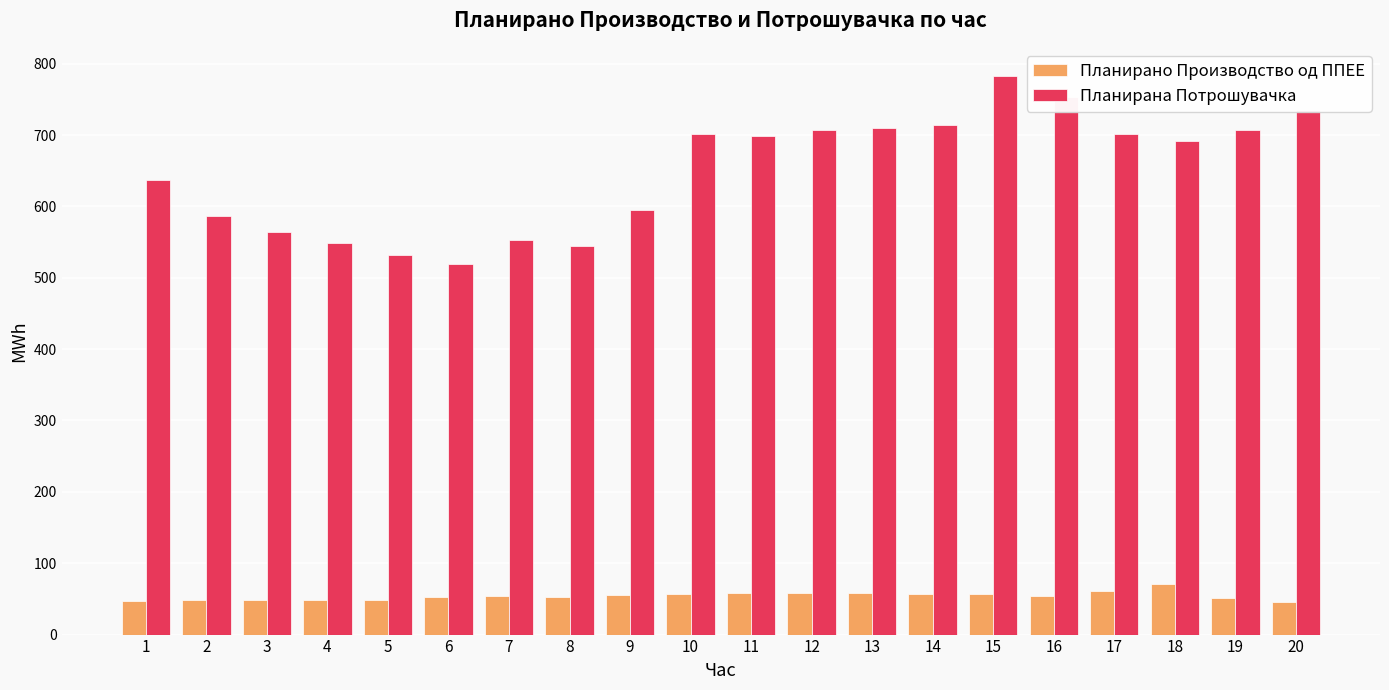

Which series has the largest total across all categories?

Планирана Потрошувачка